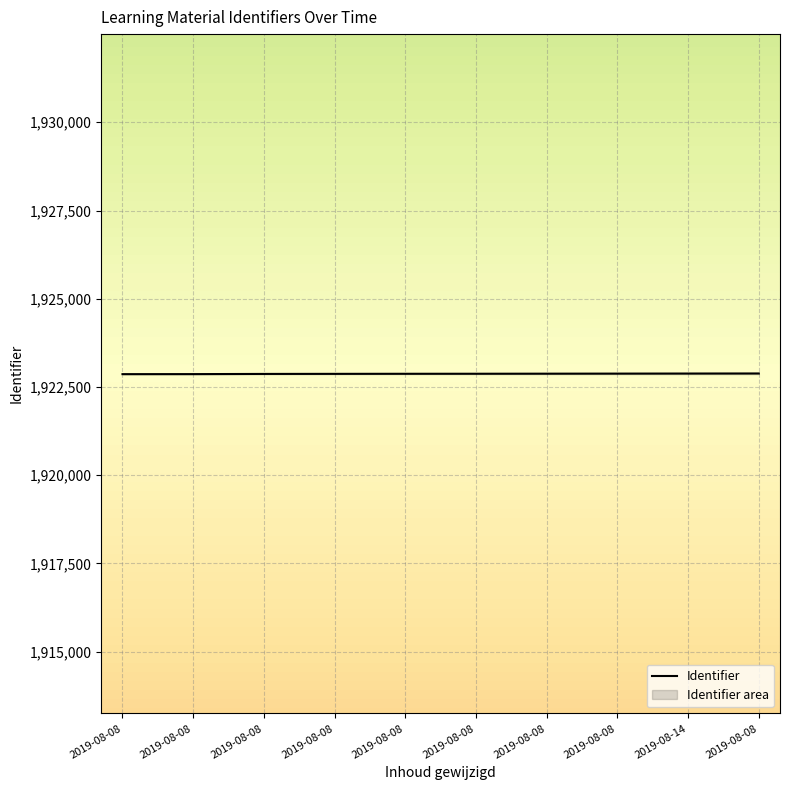

Where is the data nearest to the value 1922873?

2019-08-08